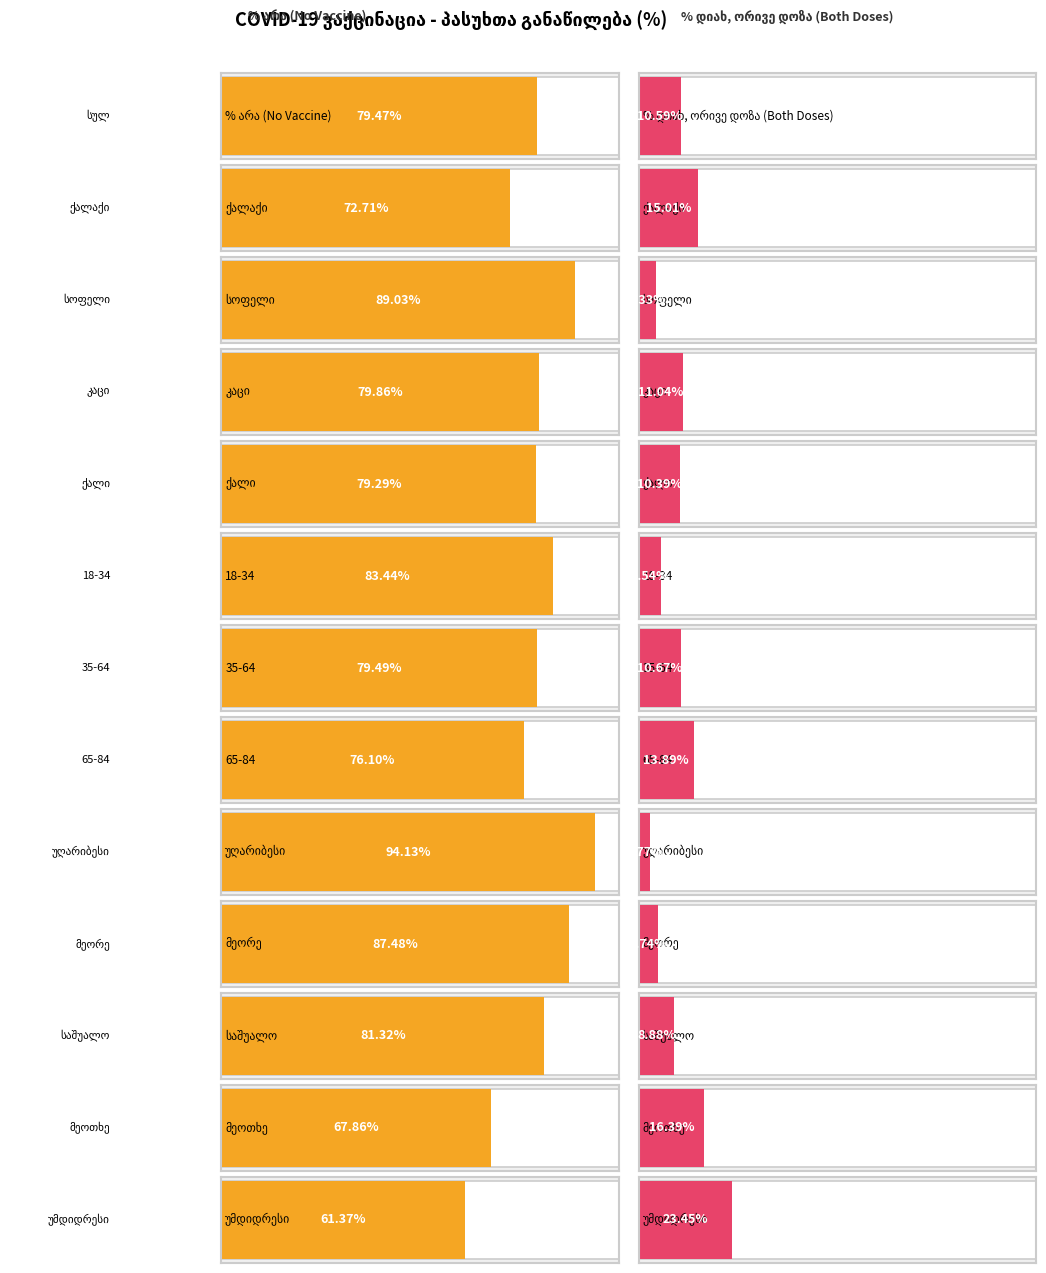

At which label is არა closest to 77?

65-84